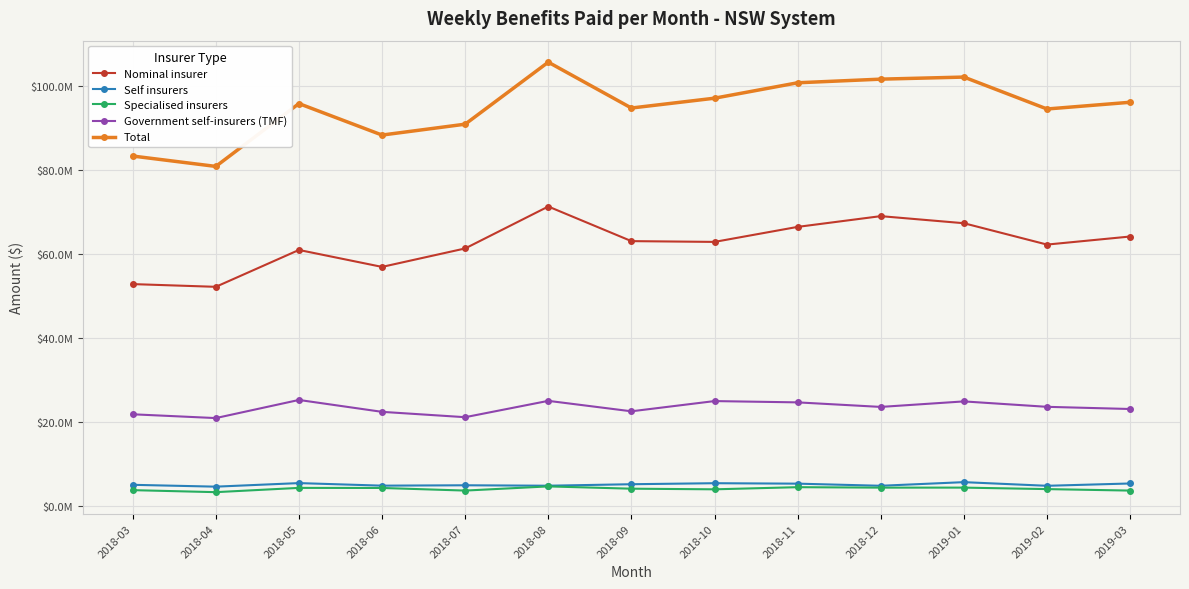

The Government self-insurers (TMF) series shows 9683565.4 at 2018-03. True or false?

False